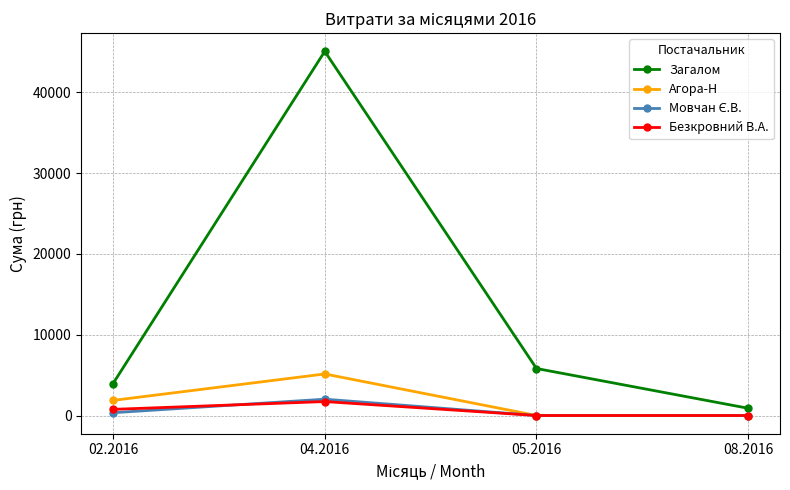

At which category does Загалом reach its first local peak?

04.2016